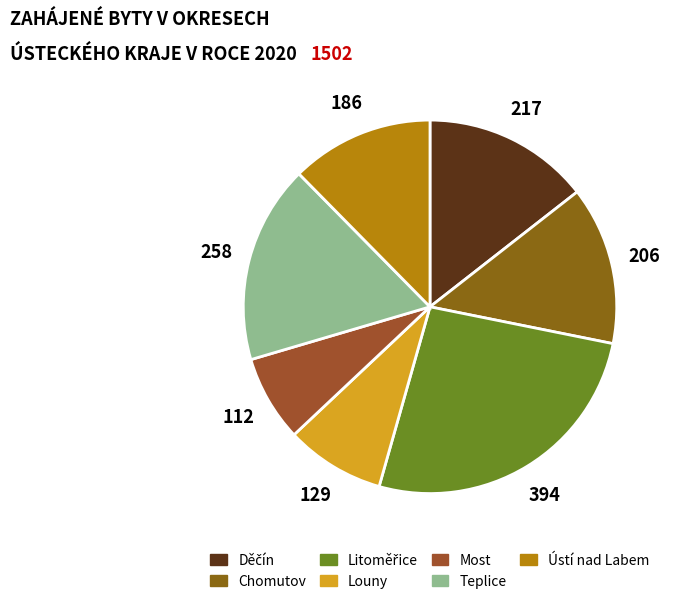

To the nearest percent, what is the difference between the largest and smallest slice percentages?

19%